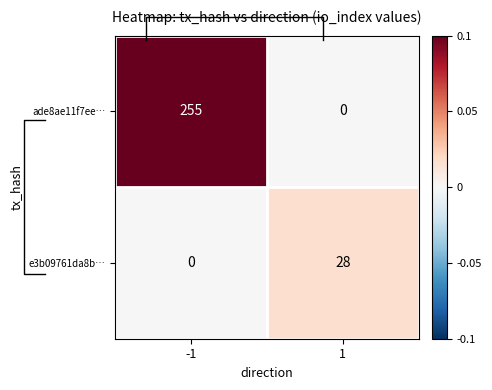

List the labels in order of ade8ae11f7ee… value, largest first.

-1, 1